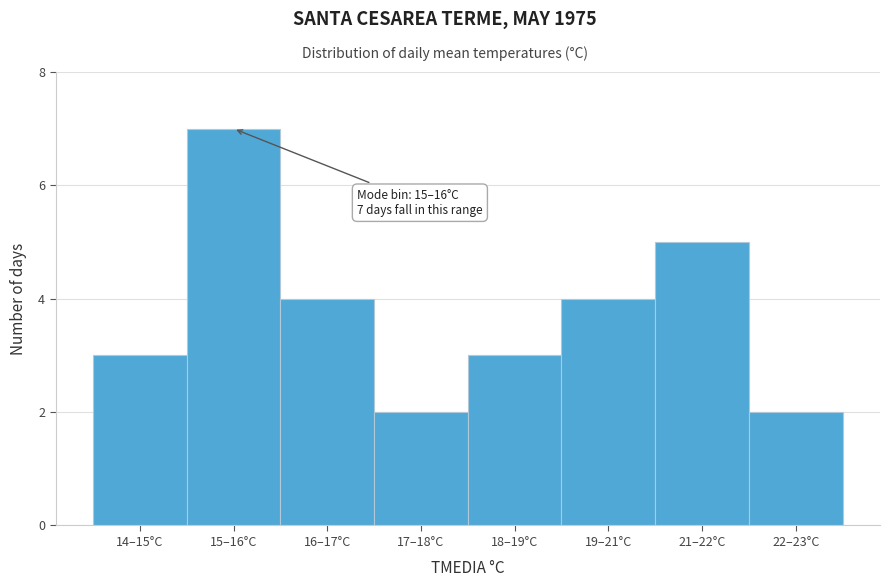

Reading left to right, what are all the values shown in this chart?

14–15°C=3	15–16°C=7	16–17°C=4	17–18°C=2	18–19°C=3	19–21°C=4	21–22°C=5	22–23°C=2